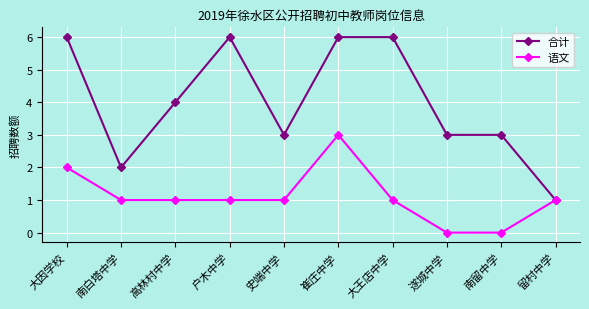

Read the 合计 value at 史端中学.

3